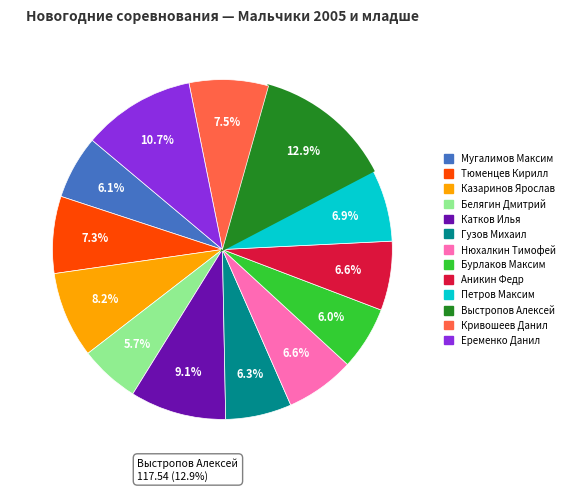

What is the change in value from Белягин Дмитрий to Петров Максим?

+10.9